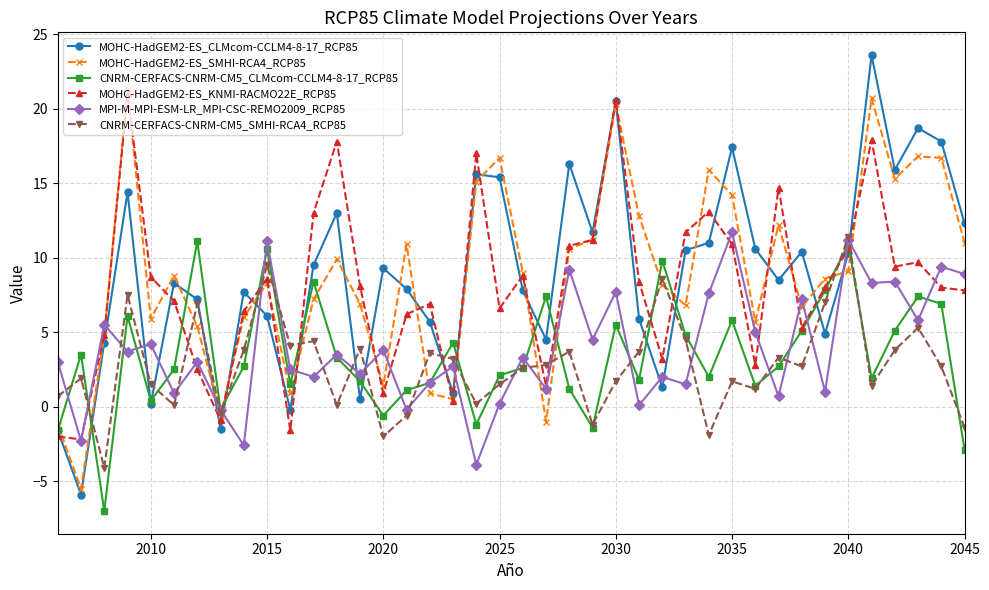

After their last crossing, which series has the higher values: CNRM-CERFACS-CNRM-CM5_SMHI-RCA4_RCP85 or MOHC-HadGEM2-ES_CLMcom-CCLM4-8-17_RCP85?

MOHC-HadGEM2-ES_CLMcom-CCLM4-8-17_RCP85